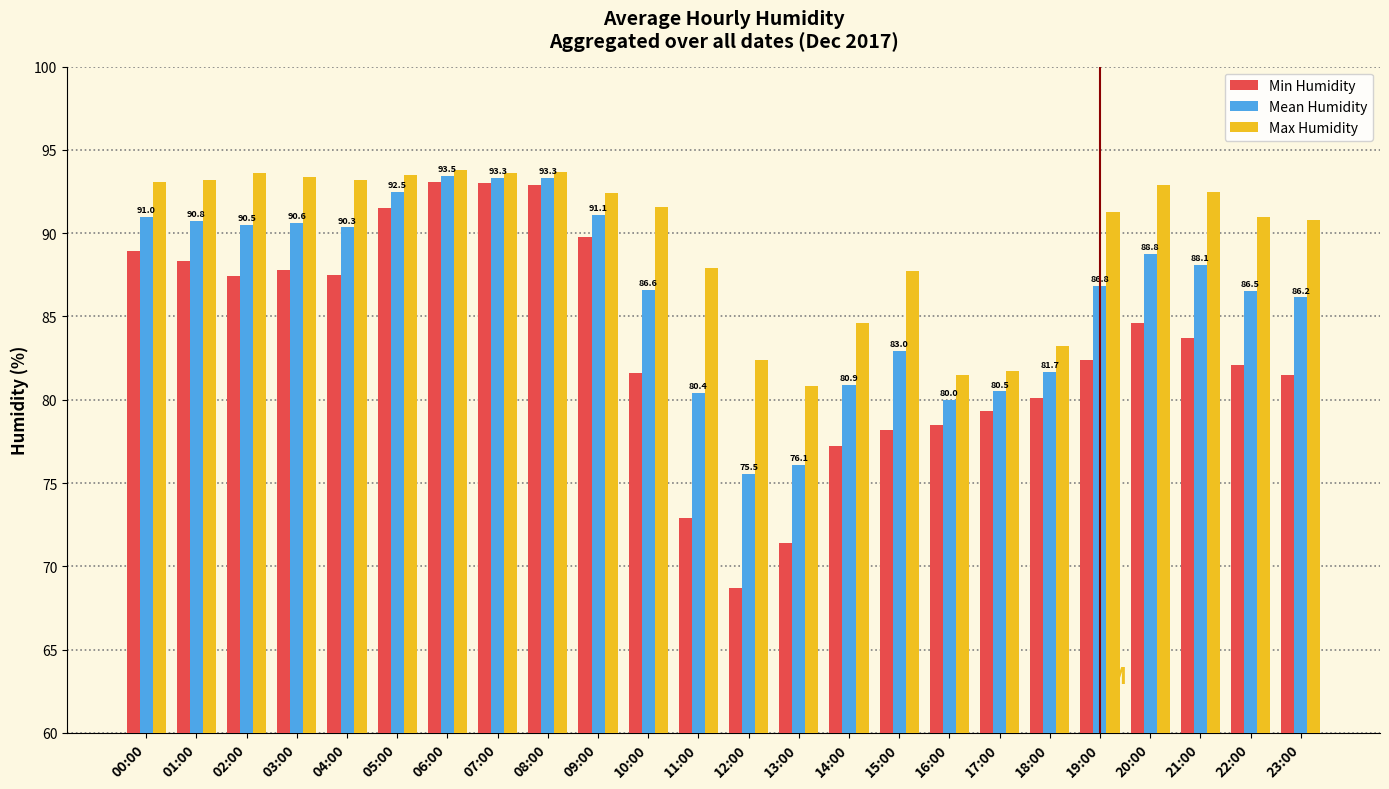

What is the sum of all Max Humidity values?

2153.4